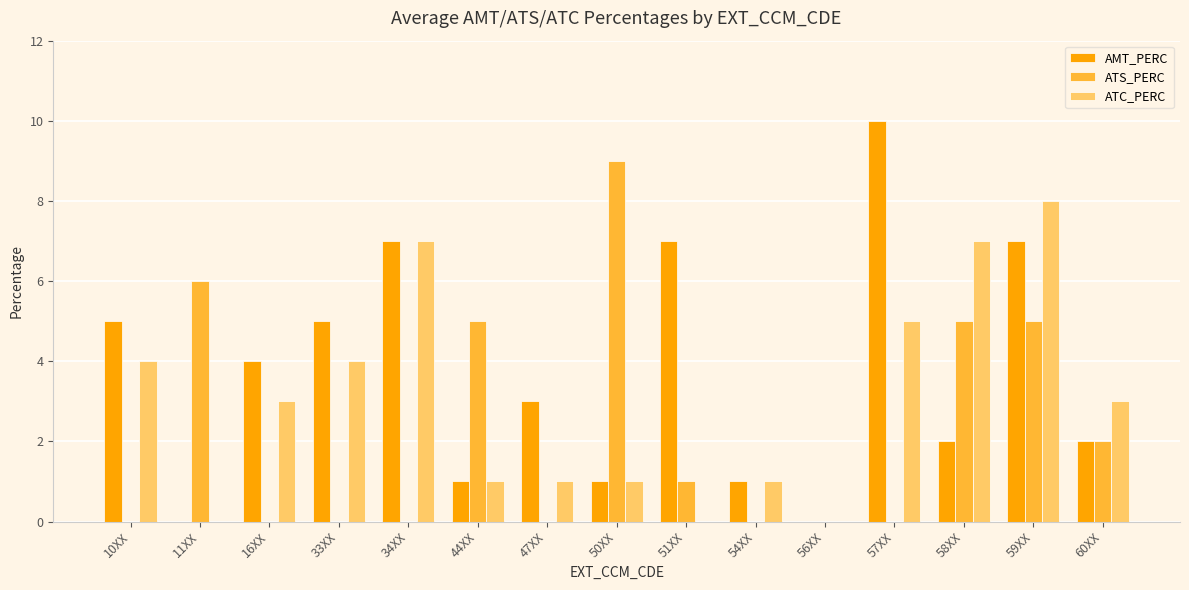

Is it true that ATC_PERC equals 5 at 59XX?

False